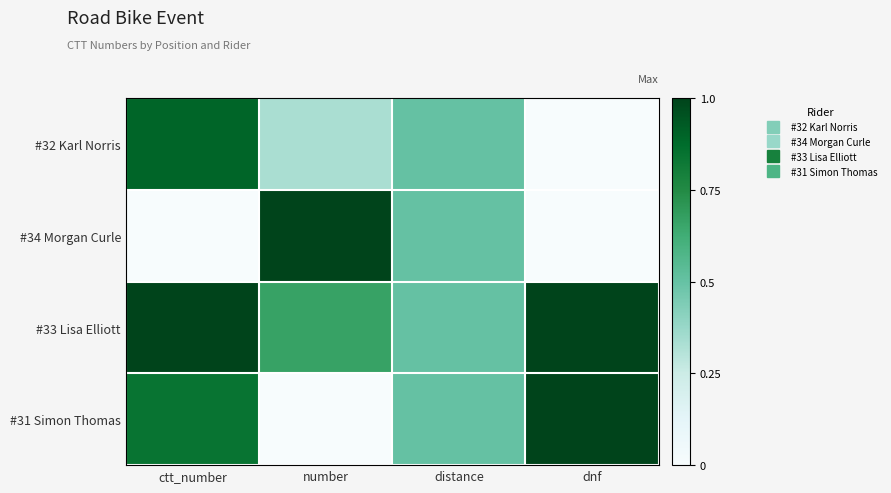

At which category is the sum across all series the highest?

ctt_number